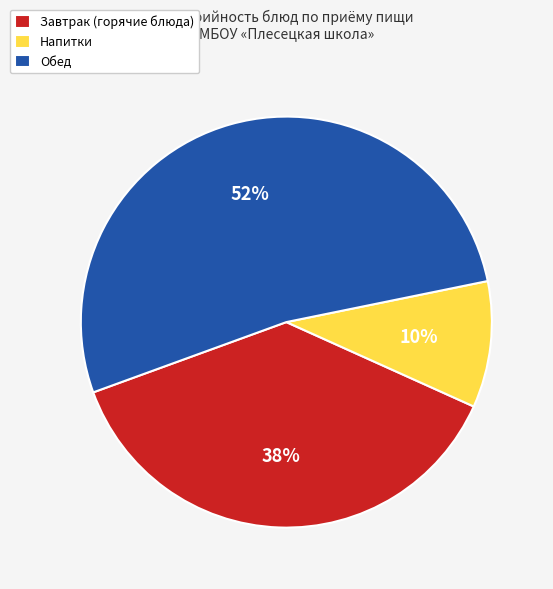

Between Напитки and Обед, which is larger?

Обед